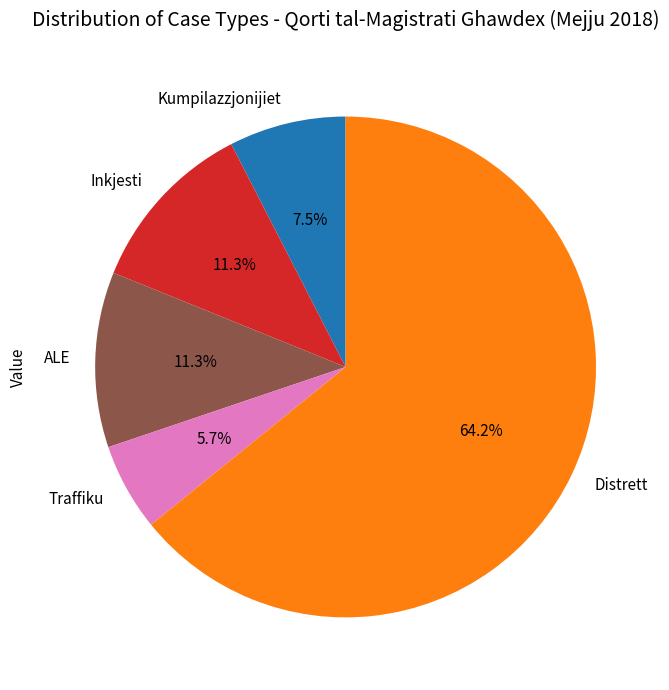

How many slices are in this pie chart?

5